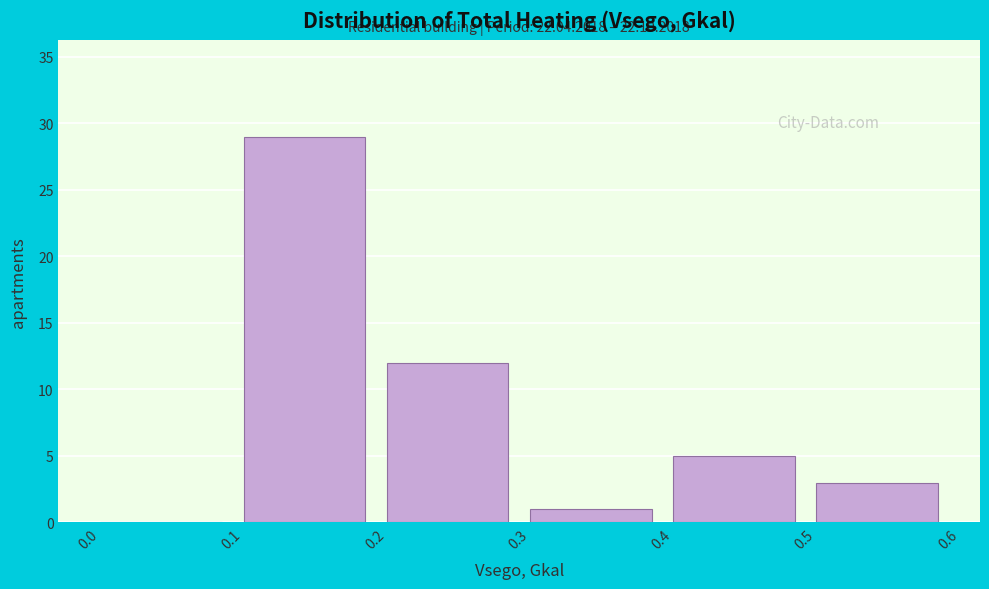

Which range on the x-axis has the tallest bar?

0.1 to 0.2